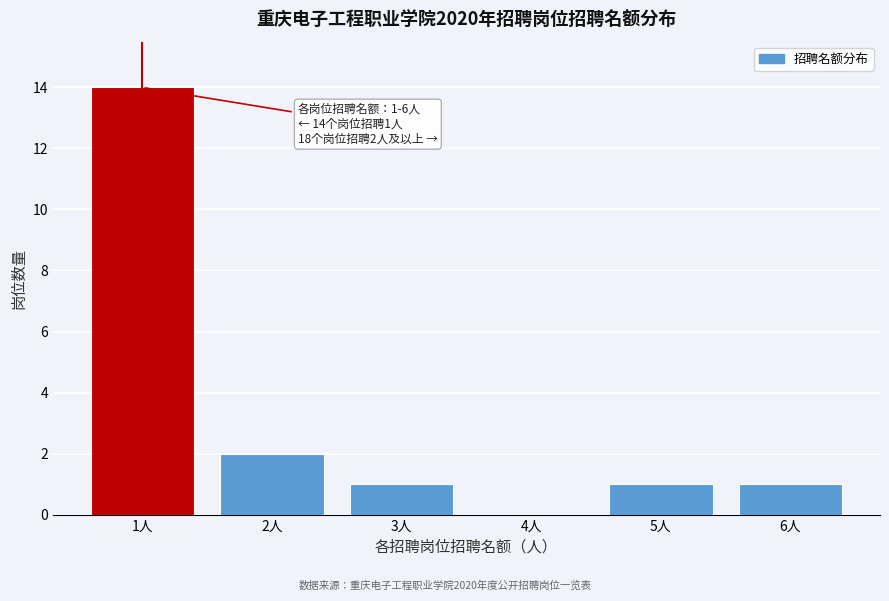

Reading left to right, list all the values displayed in this chart.

1人=14	2人=2	3人=1	4人=0	5人=1	6人=1